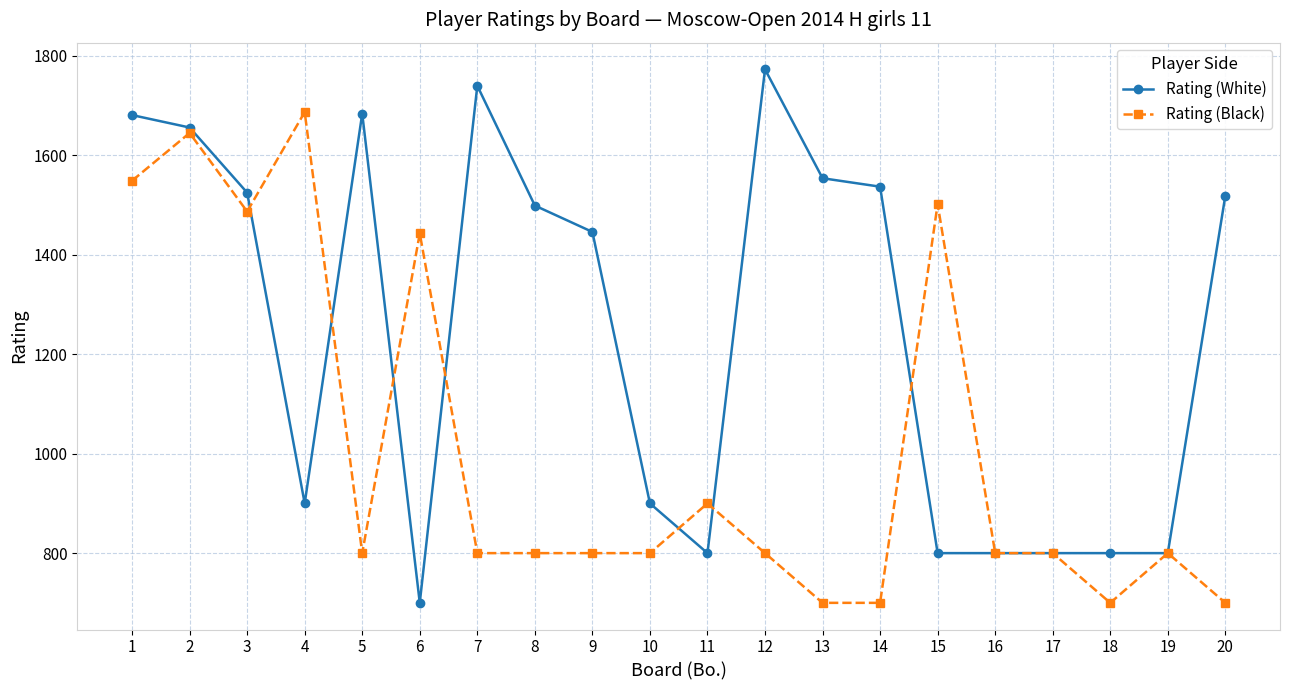

Where do Rating (White) and Rating (Black) first cross each other?

3 and 4